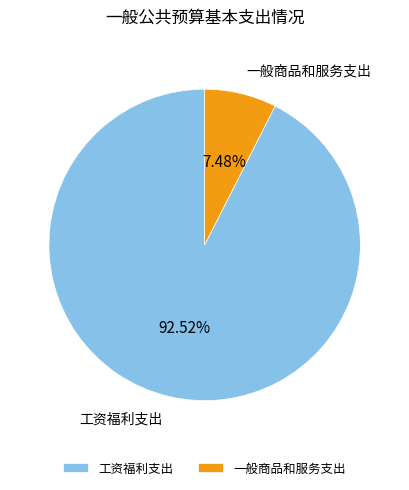

Rank the categories by value from highest to lowest.

工资福利支出, 一般商品和服务支出